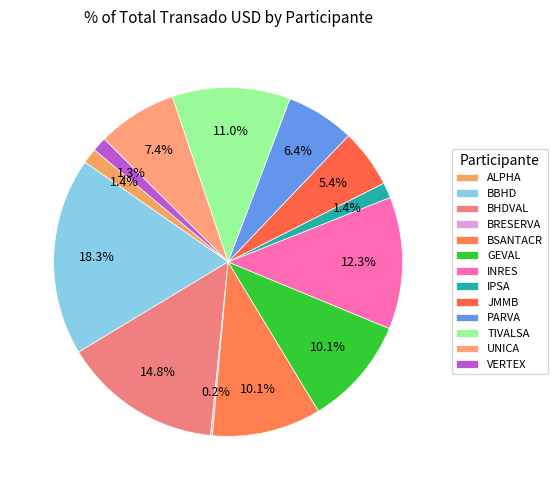

To the nearest percent, what percentage of the pie is VERTEX?

1%